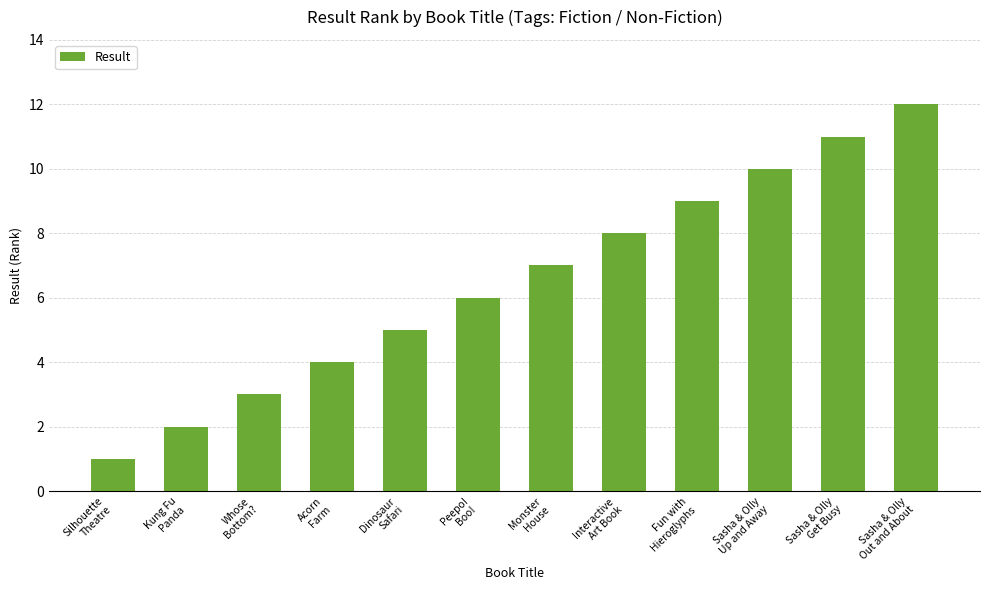

What is the label of the 7th bar from the left?

Monster
House